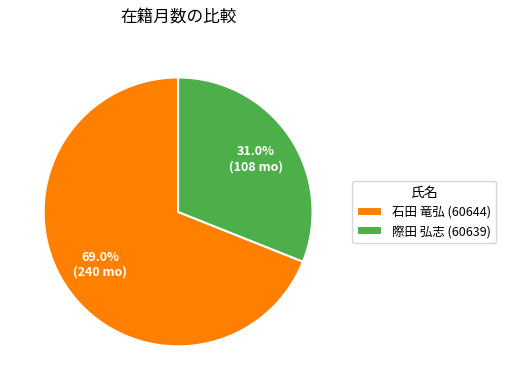

True or false: 際田 弘志 (60639) accounts for 31% of the total.

True